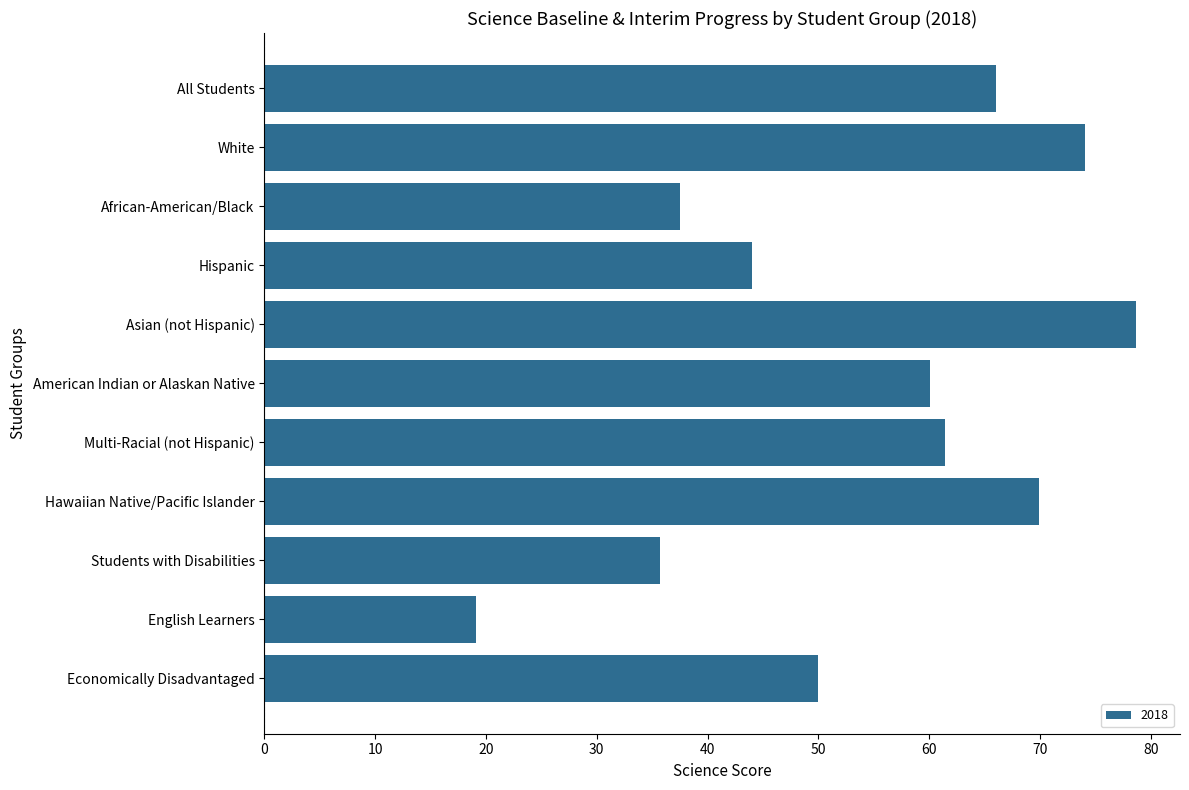

Read the value at African-American/Black.

37.5